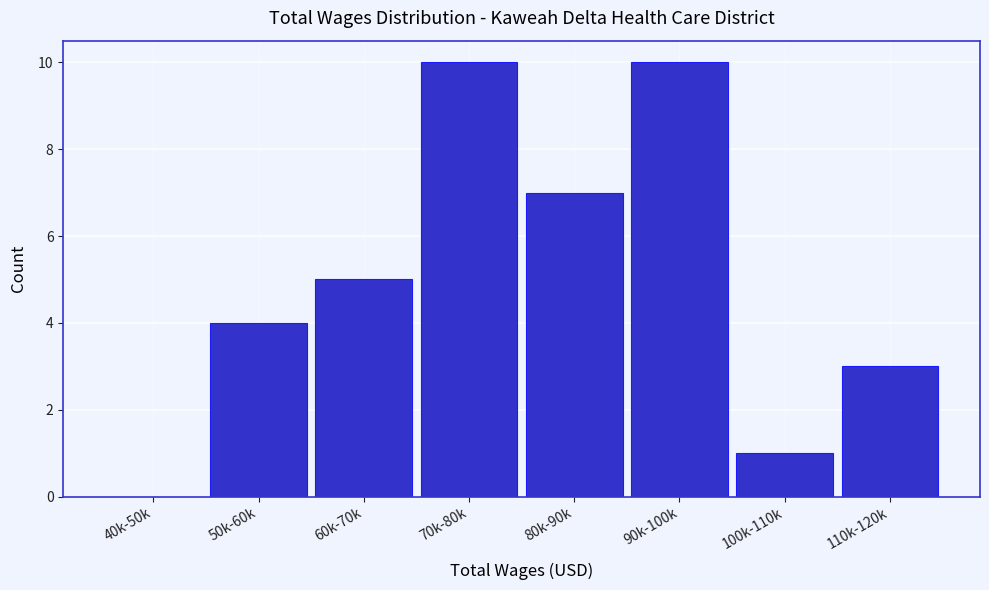

Reading left to right, list all the values displayed in this chart.

40k-50k=0	50k-60k=4	60k-70k=5	70k-80k=10	80k-90k=7	90k-100k=10	100k-110k=1	110k-120k=3